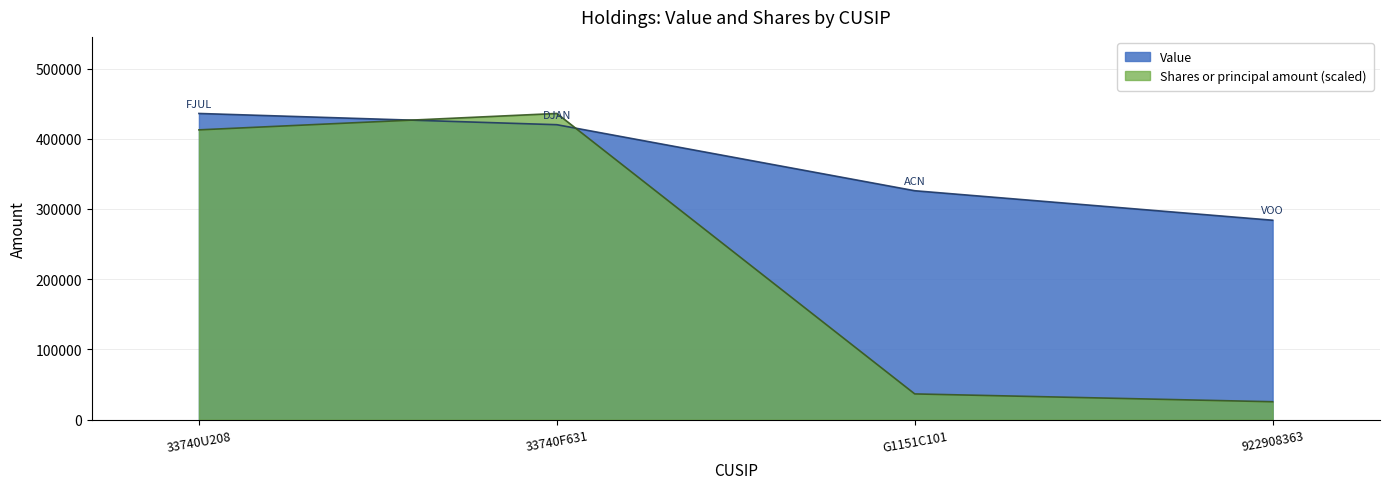

What is the sum of the Shares or principal amount values at G1151C101 and 33740F631?

472774.1